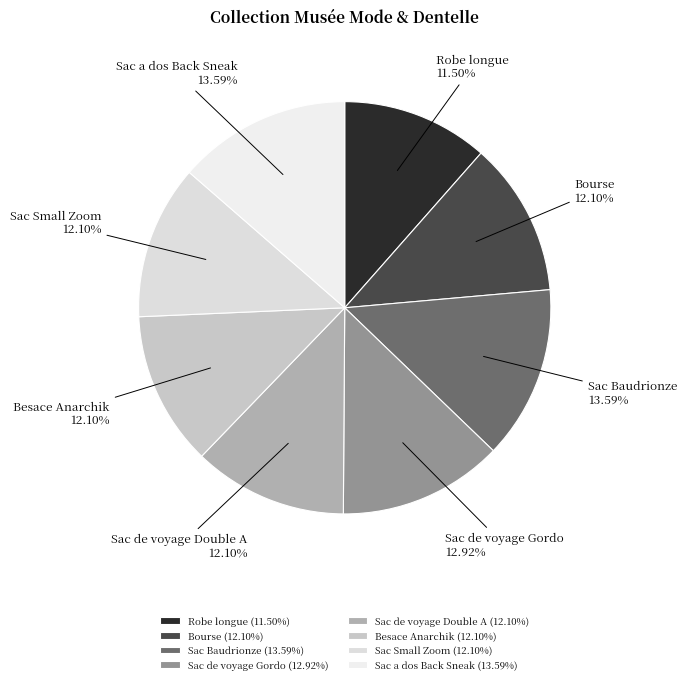

To the nearest percent, what is the difference between the largest and smallest slice percentages?

2%